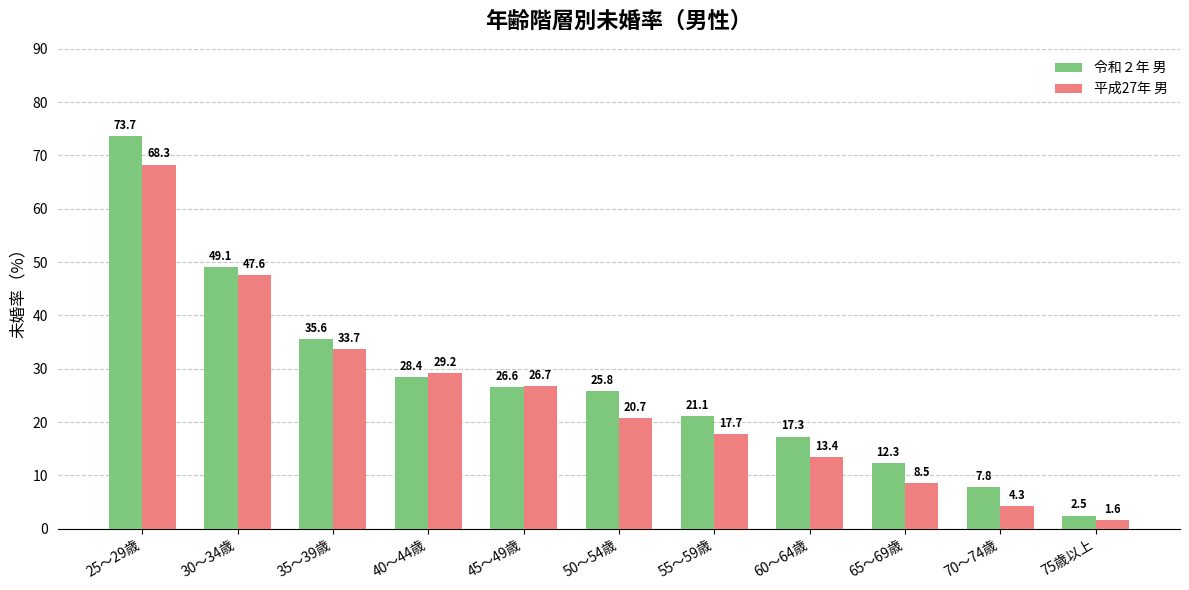

Rank the categories by 令和２年 男 value from lowest to highest.

75歳以上, 70～74歳, 65～69歳, 60～64歳, 55～59歳, 50～54歳, 45～49歳, 40～44歳, 35～39歳, 30～34歳, 25～29歳